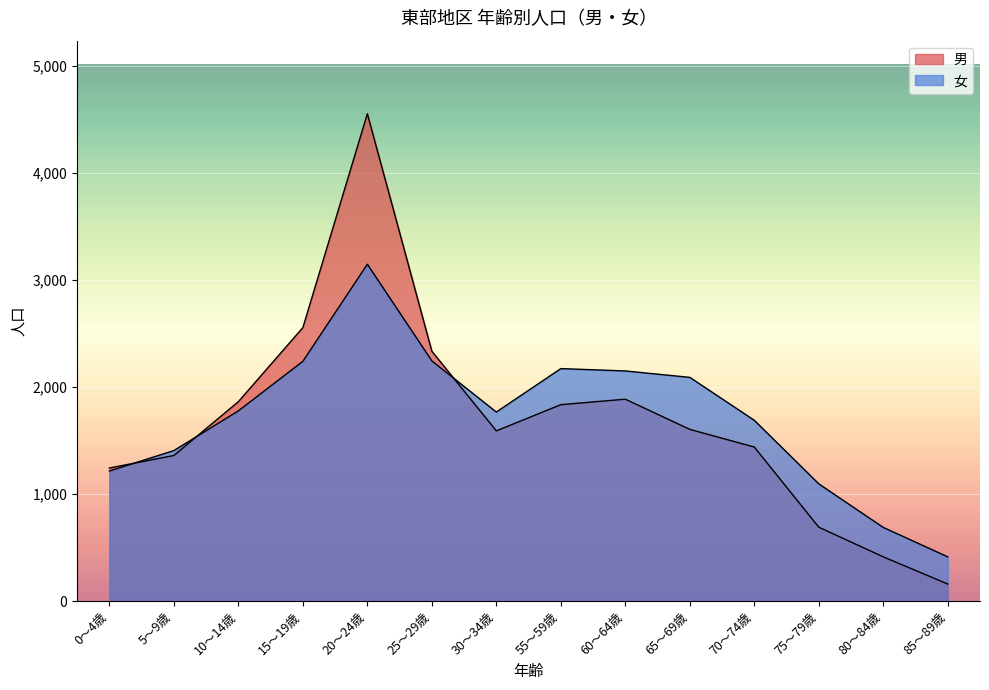

How many times do 女 and 男 cross each other?

3